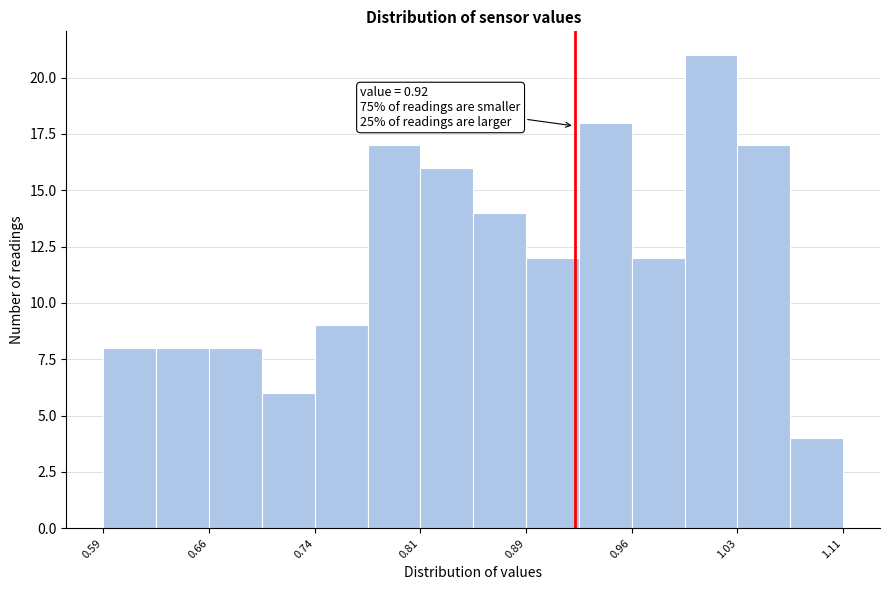

Read against the x-axis, roughly where is the centre of the tallest bar?

1.02